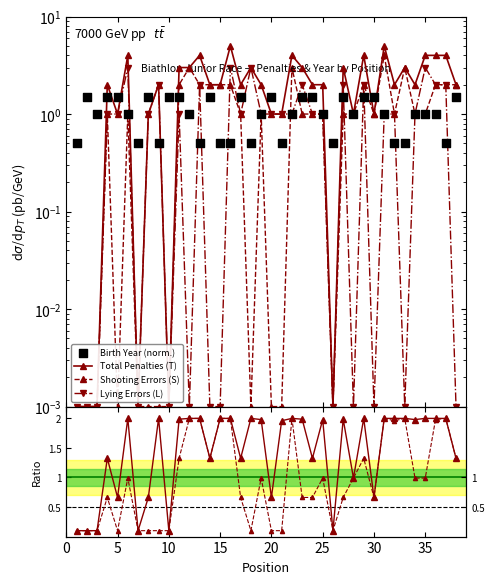

Which series contains the highest Y value?

Total Penalties (T)